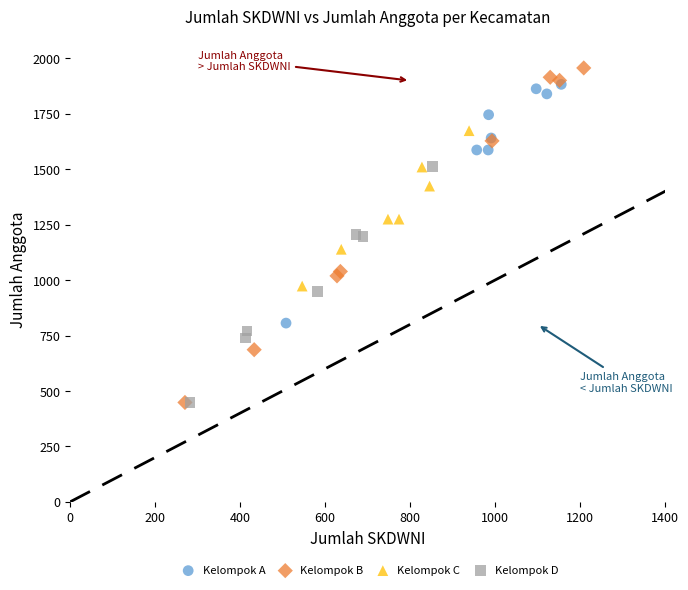

Which series has the widest spread of Y values?

Kelompok B